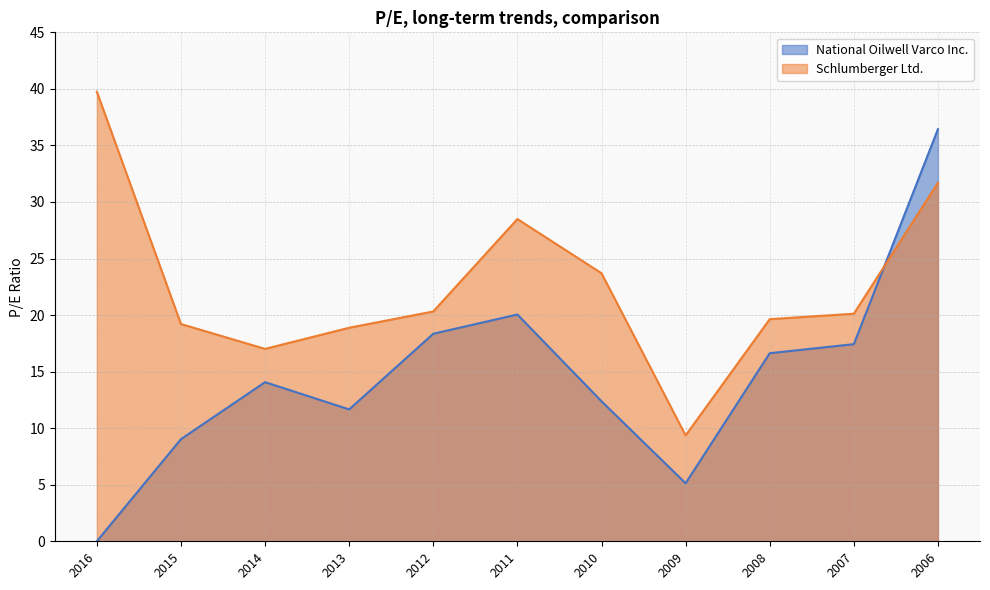

Reading left to right, extract all data points from this chart.

National Oilwell Varco Inc.: 0.0	9.0	14.1	11.7	18.4	20.1	12.4	5.1	16.6	17.4	36.4
Schlumberger Ltd.: 39.8	19.2	17.0	18.9	20.3	28.5	23.7	9.4	19.6	20.1	31.7